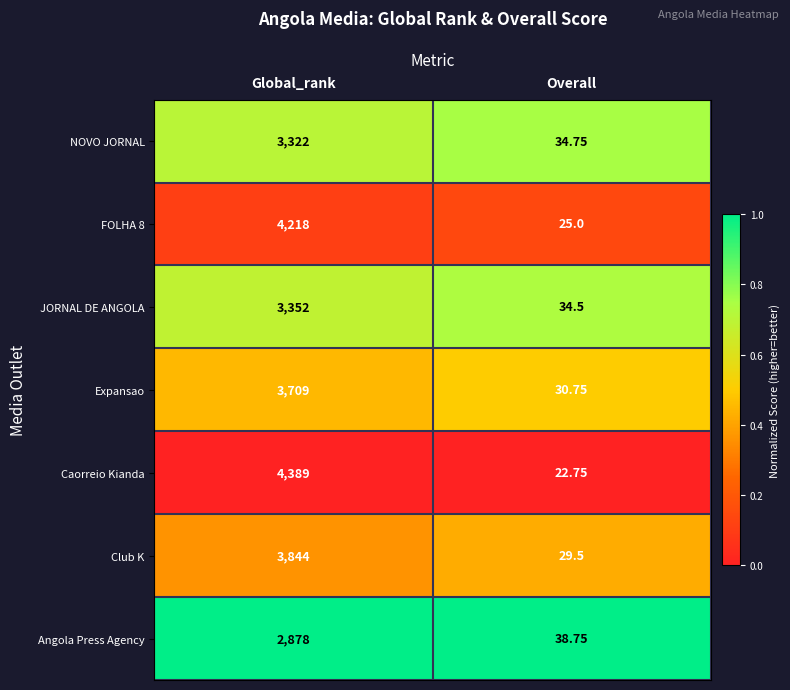

At which label is Expansao closest to 1869?

Overall